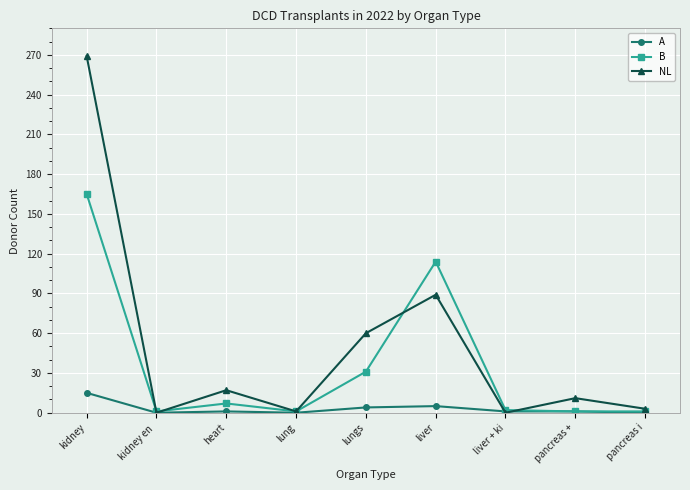

How many data points does each series have?

9